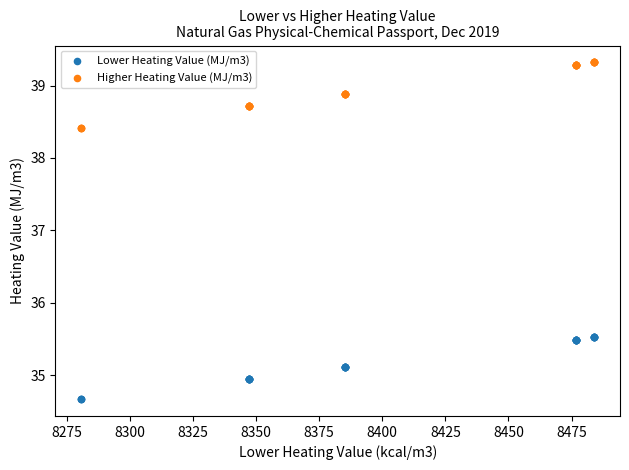

What is the X range (max minus min) for the scatter plot?

203.3